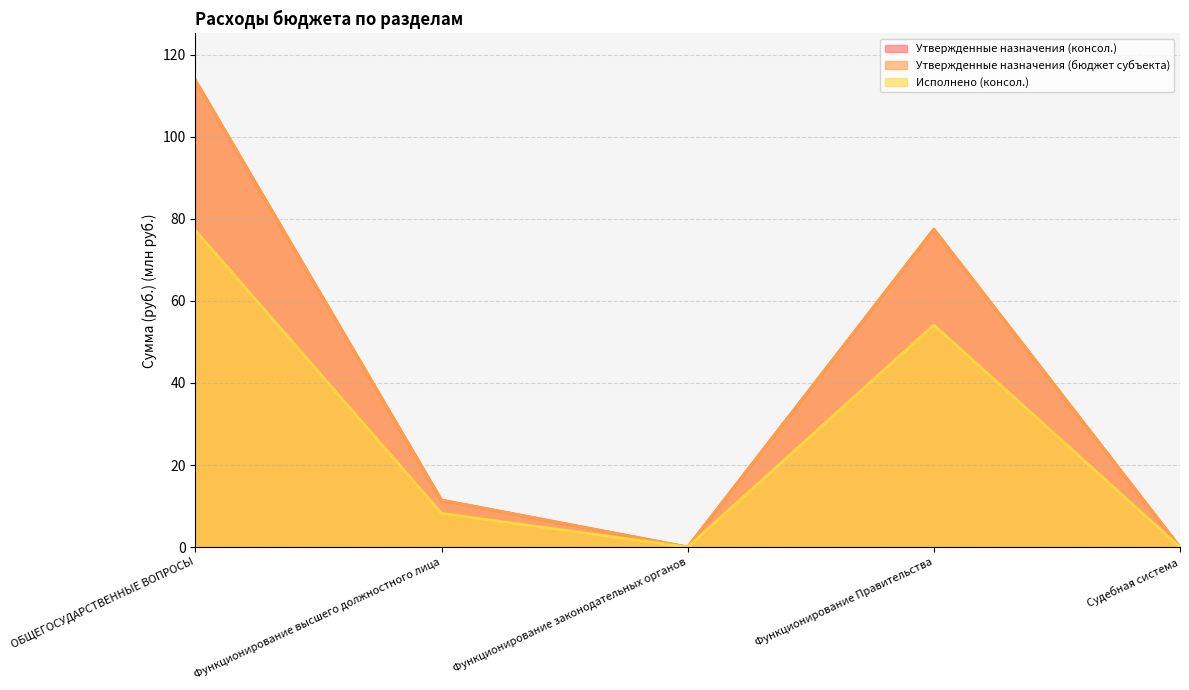

At which category is the sum across all series the highest?

ОБЩЕГОСУДАРСТВЕННЫЕ ВОПРОСЫ